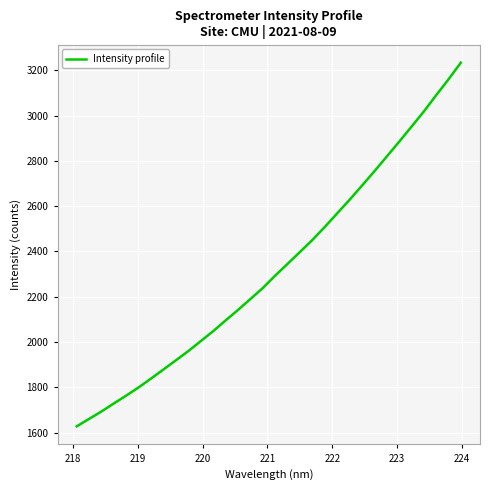

What is the difference between the maximum and minimum values?

1606.1